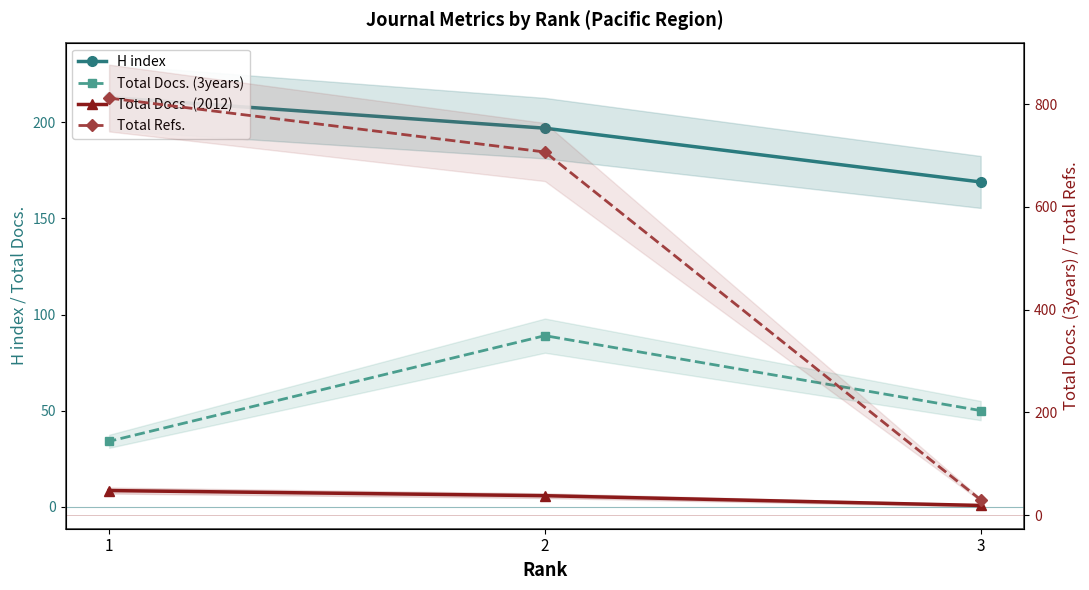

What is the total value across all series at 3?

268